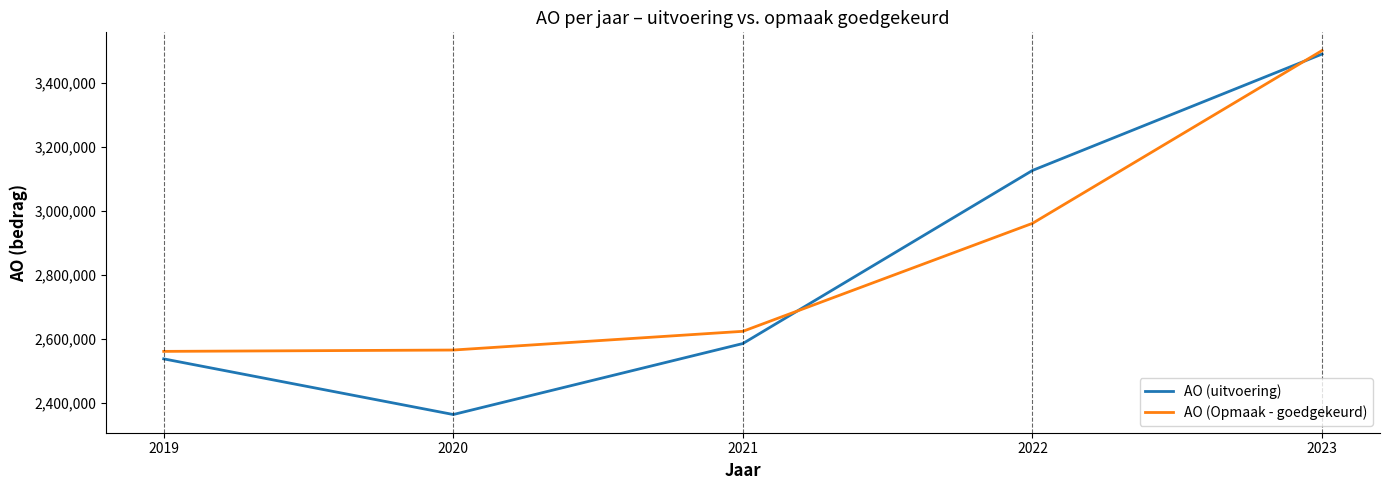

Which category has the highest value in the AO (uitvoering) series?

2023